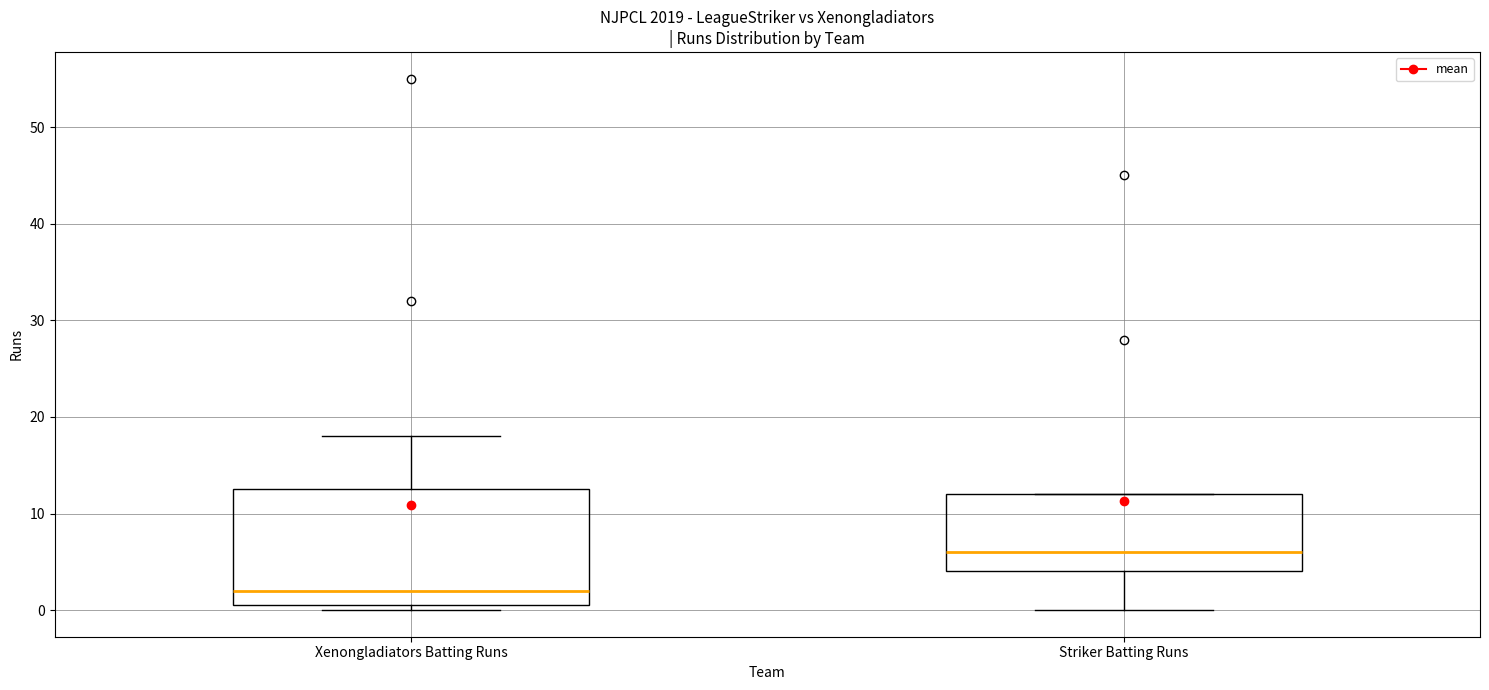

Which box has the highest median line?

Striker Batting Runs